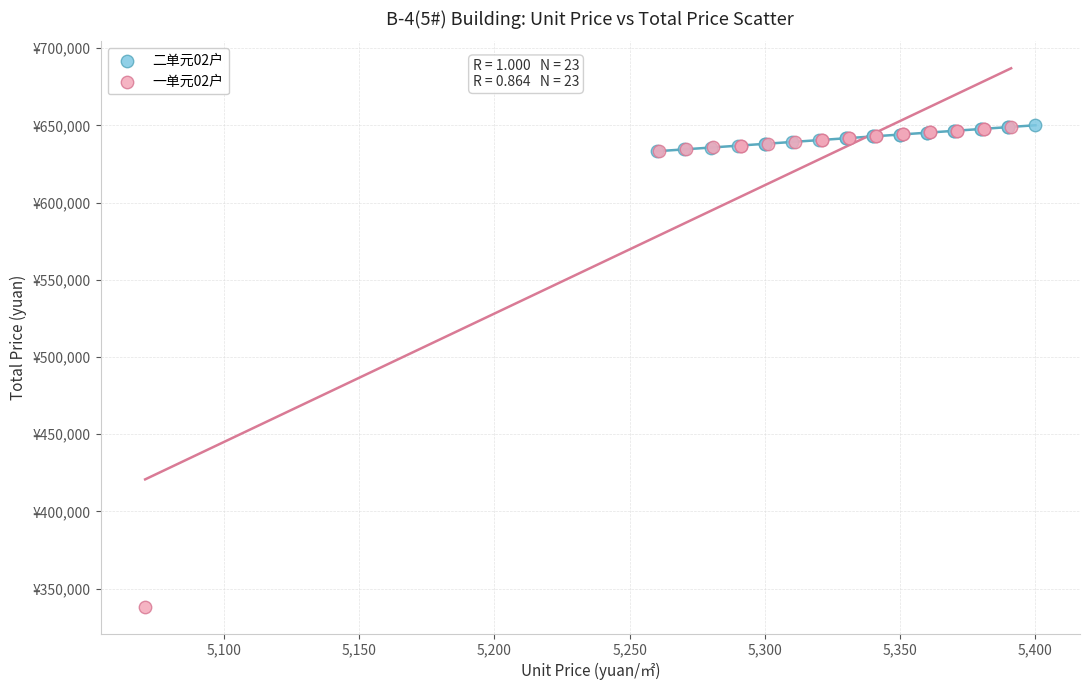

What are all the series names shown in the legend?

二单元02户, 一单元02户